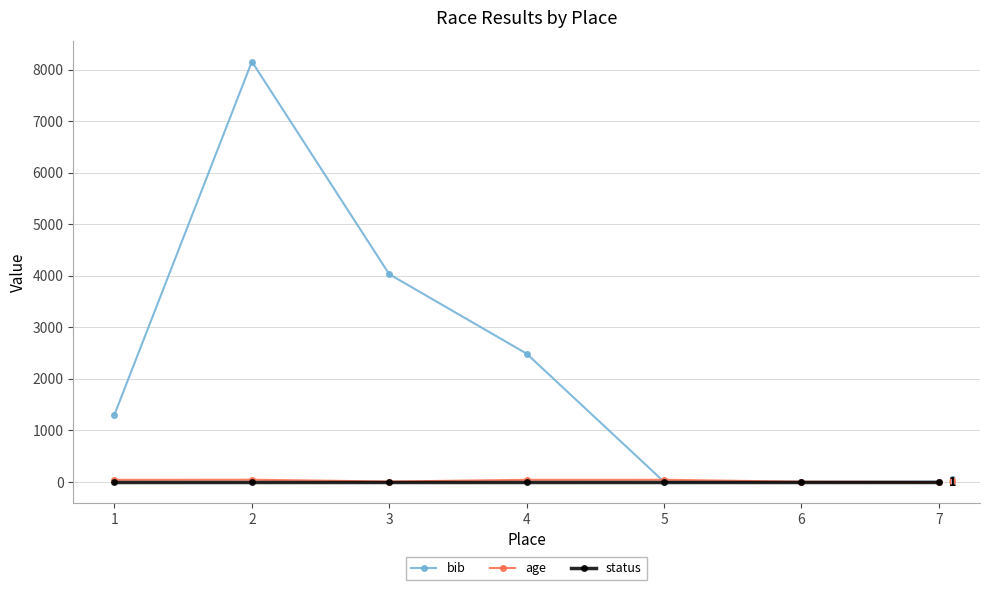

At which category is the sum across all series the highest?

2